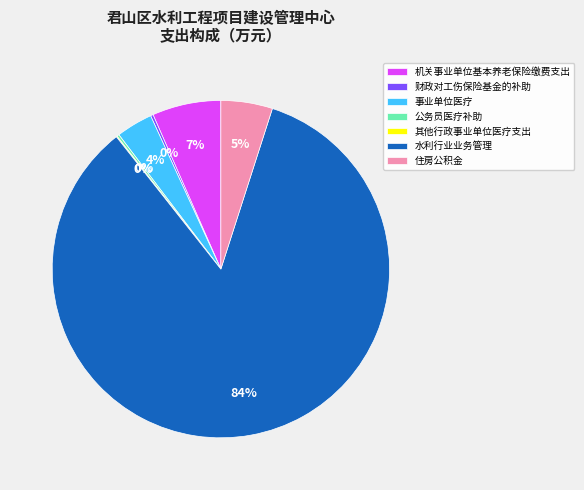

Which category has the biggest portion of the pie?

水利行业业务管理